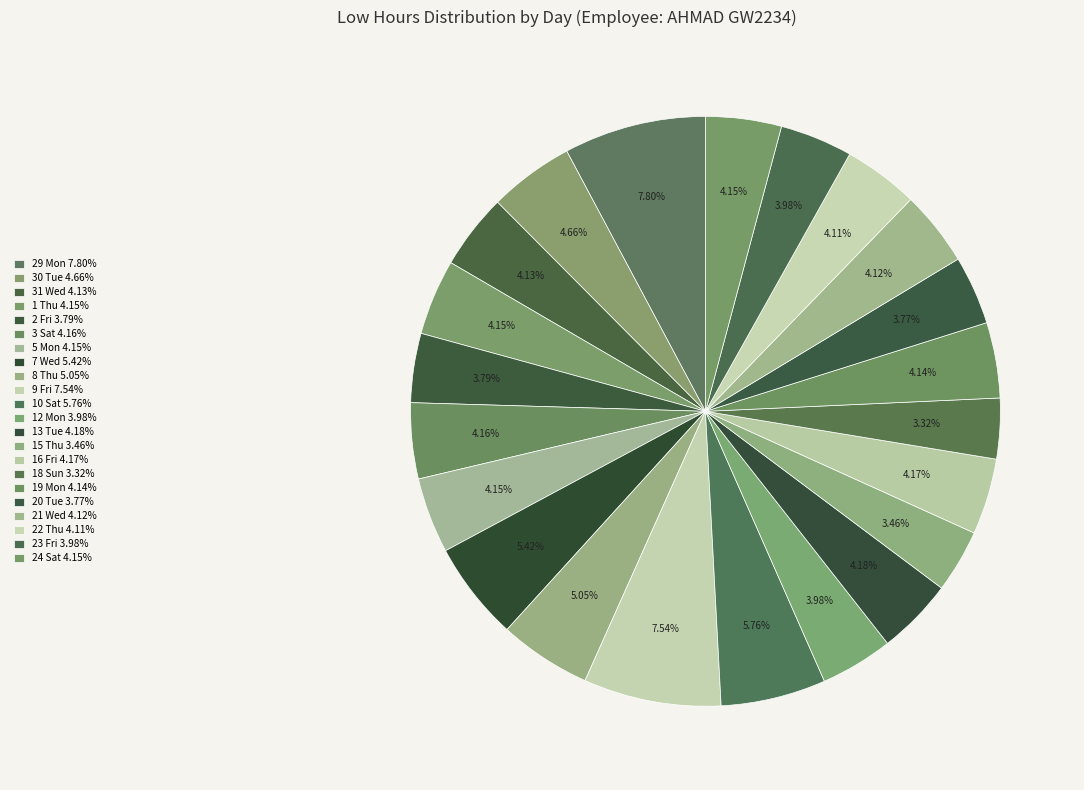

How many slices are in this pie chart?

22